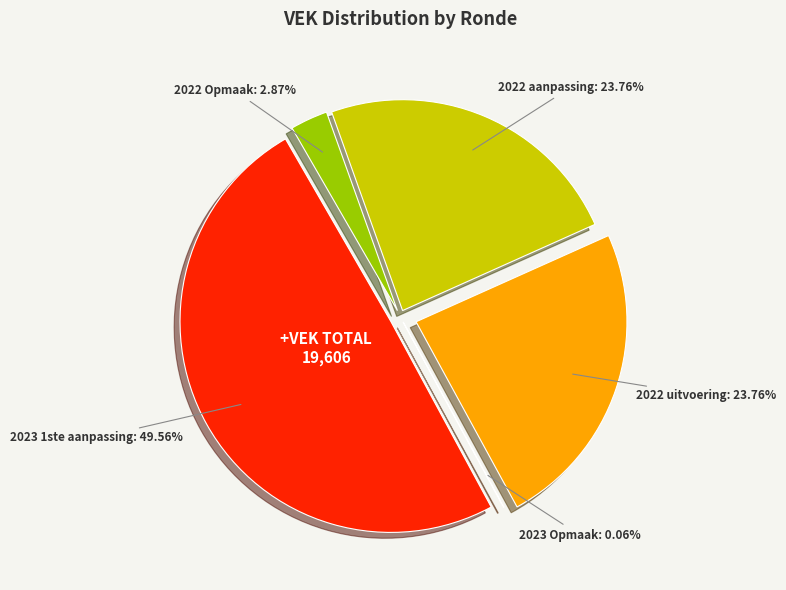

To the nearest percent, what is the average slice percentage?

20%